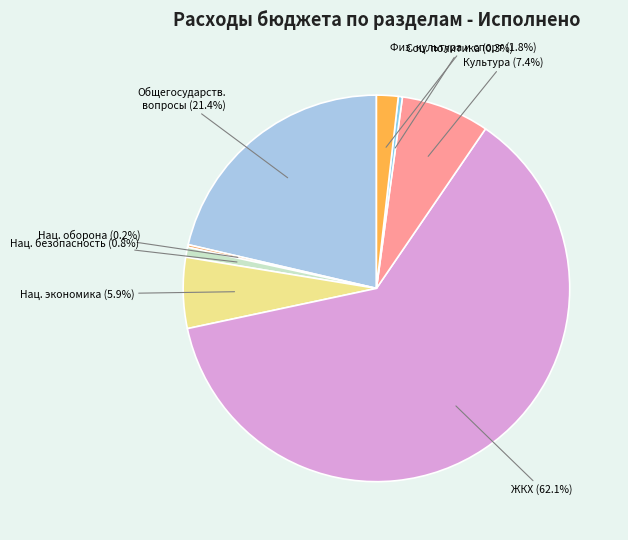

What is the ratio of the value at Физ. культура и спорт to the value at Нац. экономика?

0.3